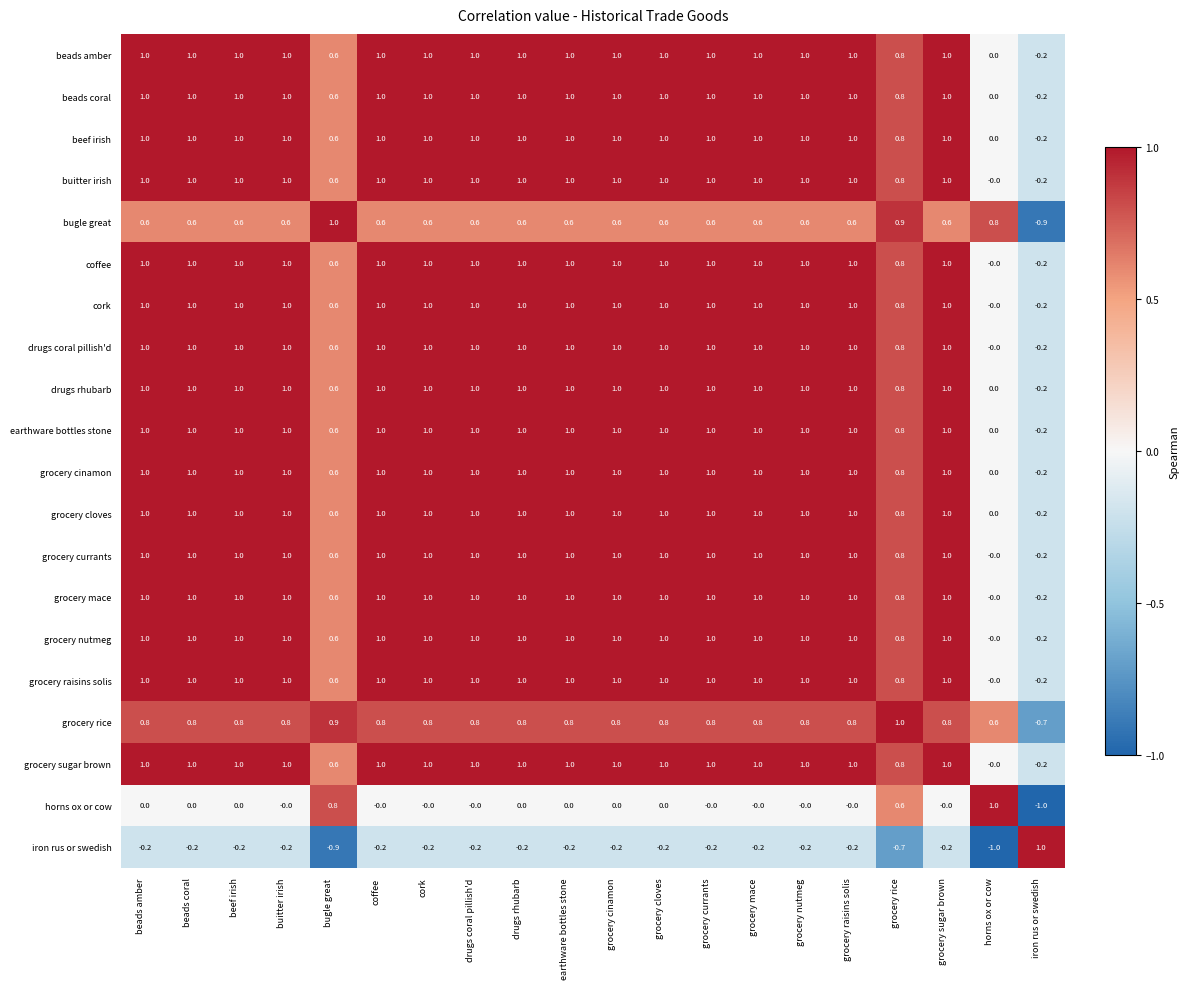

What is the difference between the highest and lowest values at horns ox or cow?

2.0